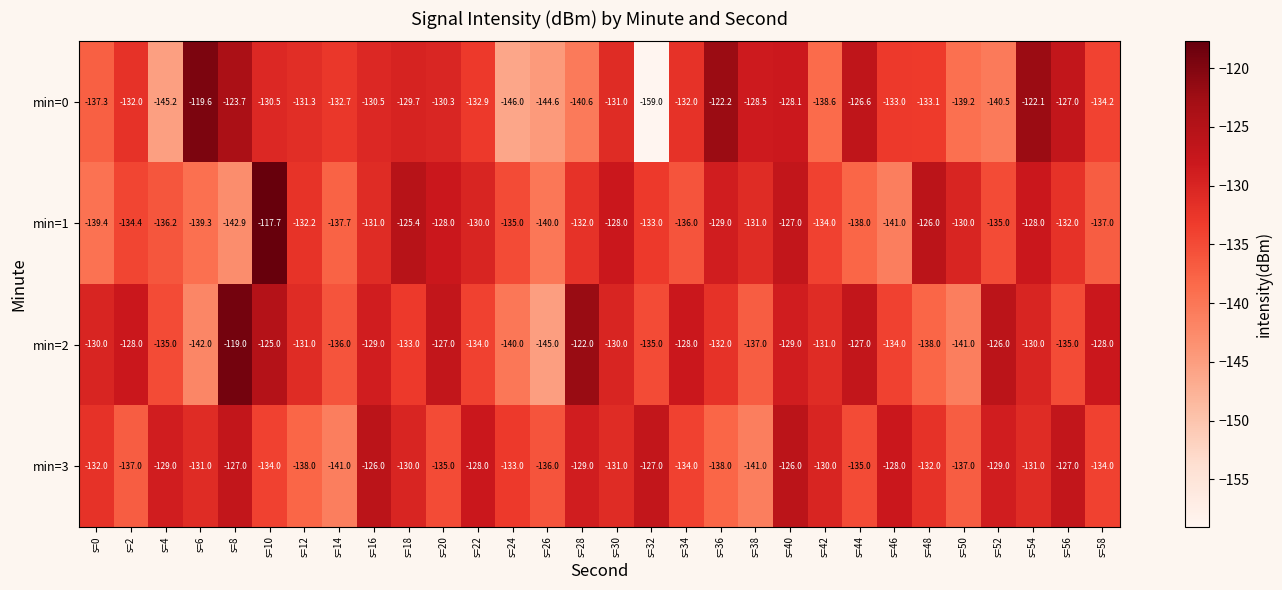

What is the approximate value of min=2 at s=58?

-128.0